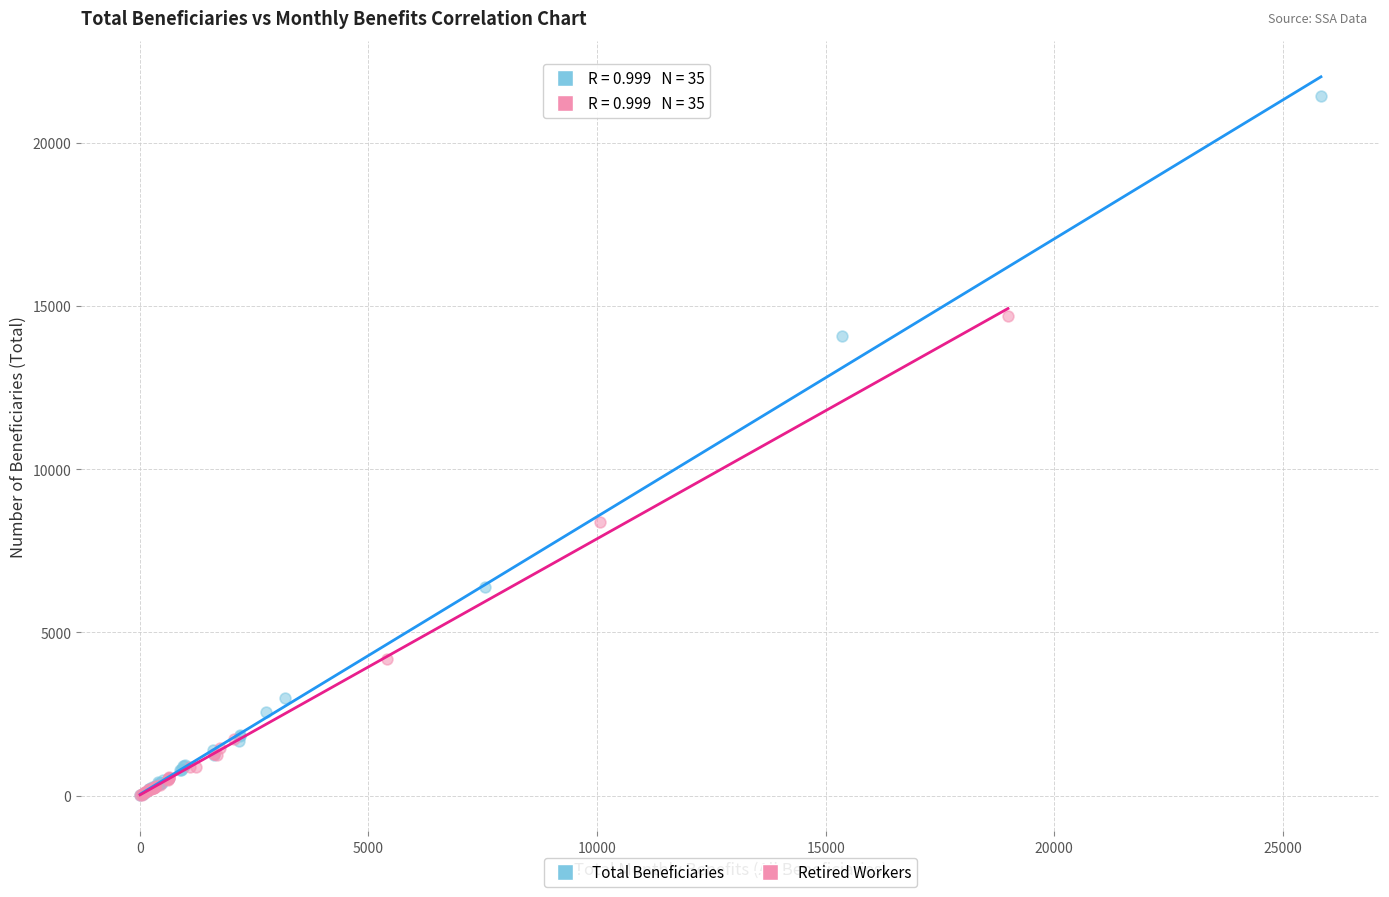

Which series has the widest spread of Y values?

Total Beneficiaries